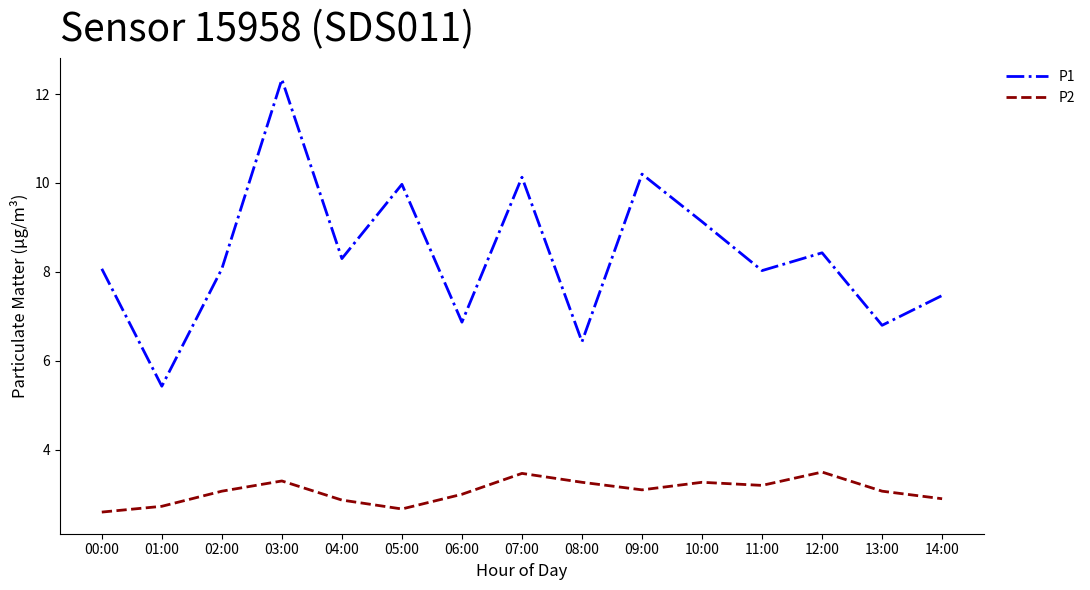

What are all the series names shown in the legend?

P1, P2